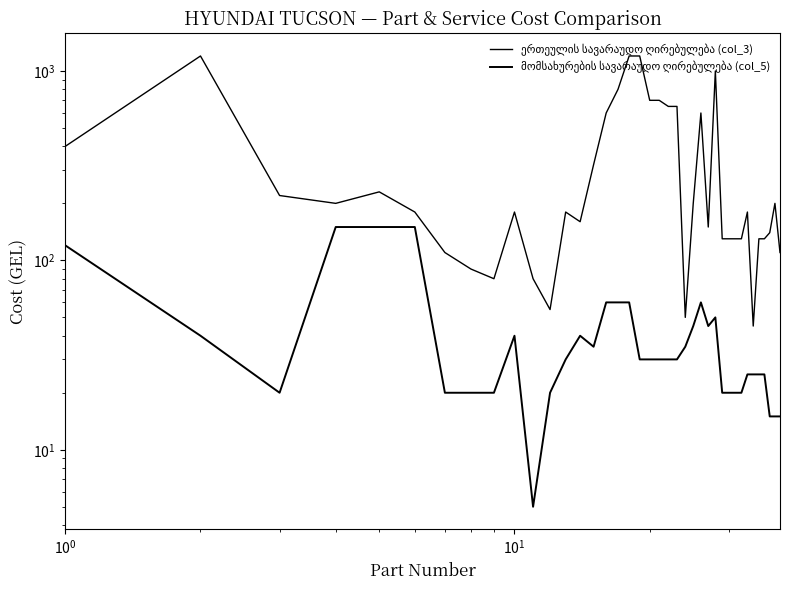

Is this an area chart (filled region under the line)?

No